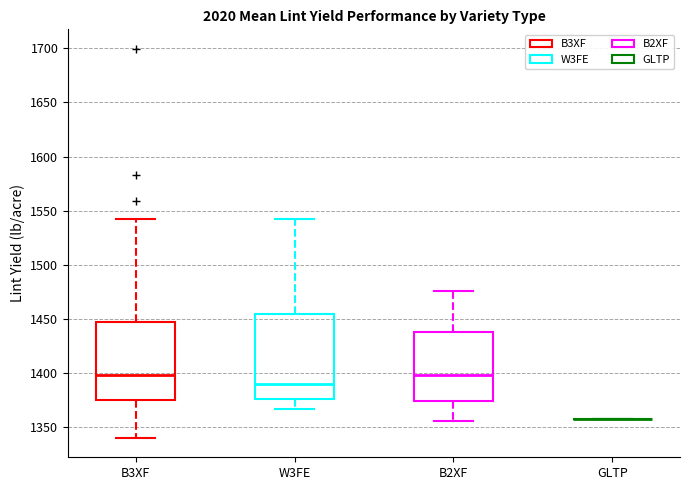

Comparing the boxes themselves (not the whiskers), which one is the tallest?

W3FE